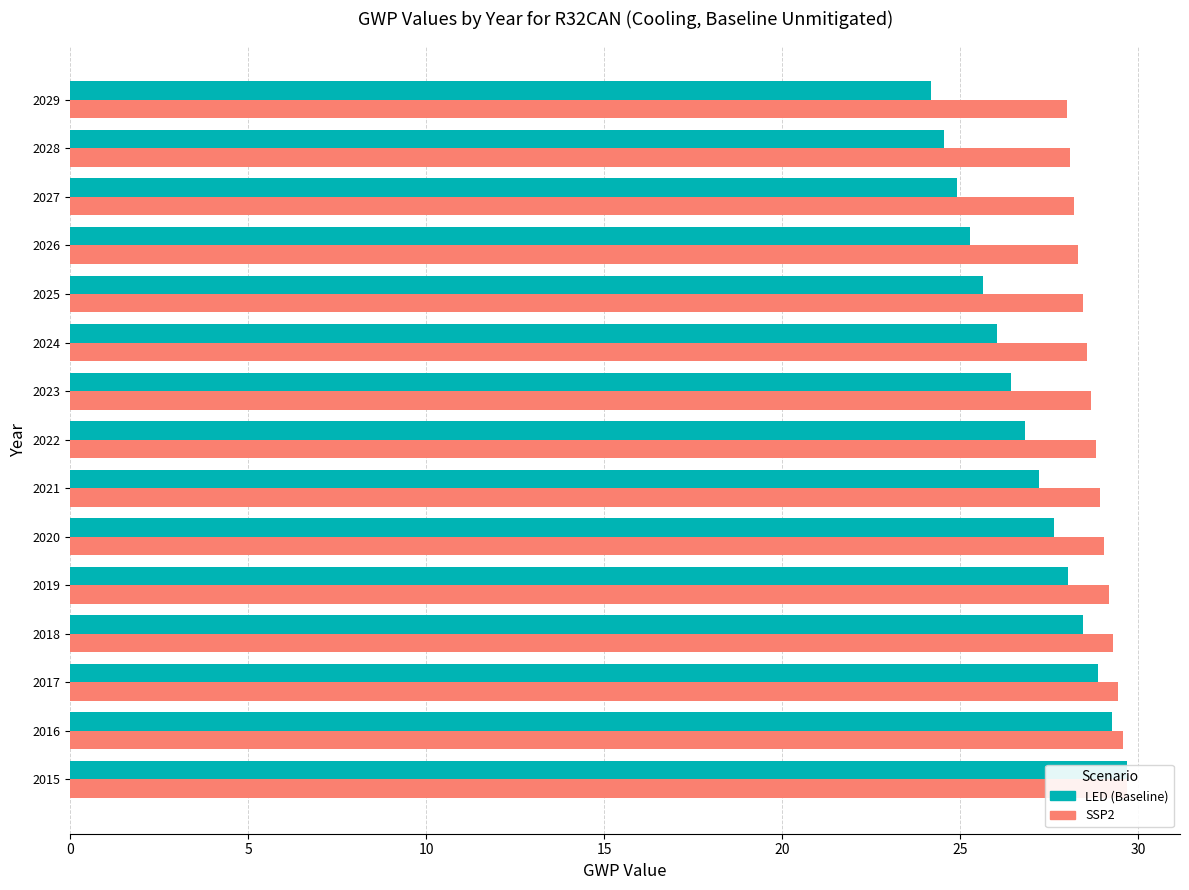

What is the minimum value shown in the chart?

24.2